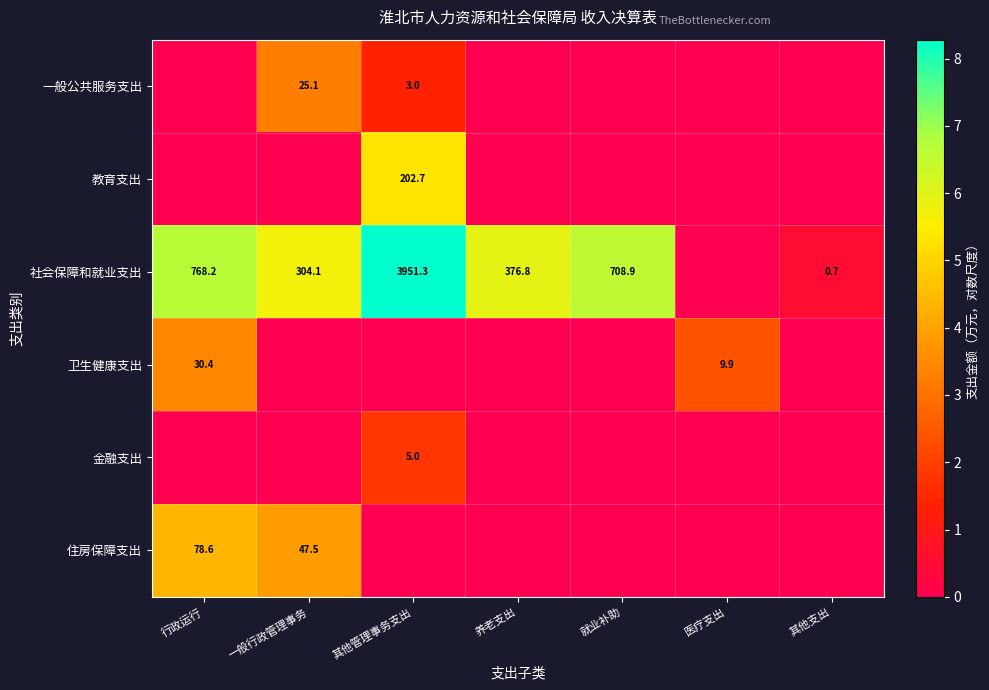

What is the difference between the 社会保障和就业支出 values at 其他管理事务支出 and 其他支出?

3950.6